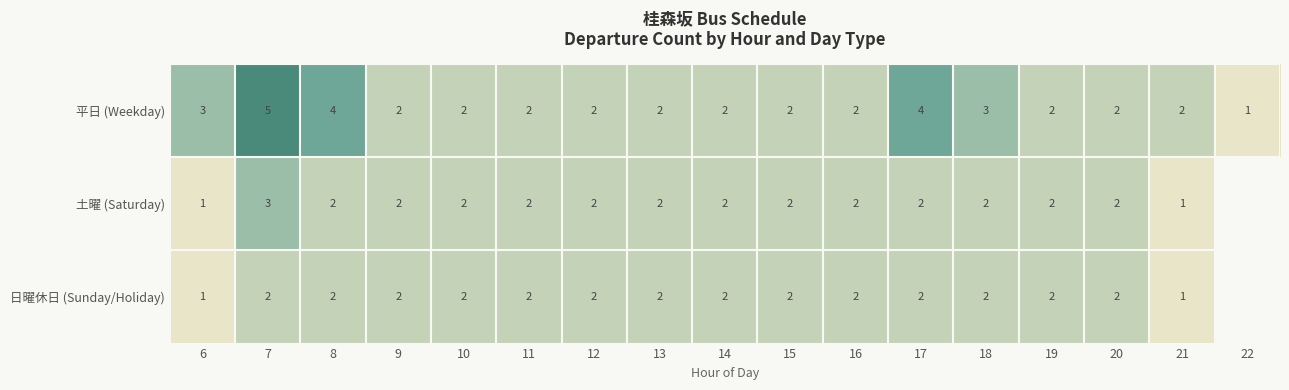

What is the sum of the 土曜 (Saturday) values at 13 and 11?

4